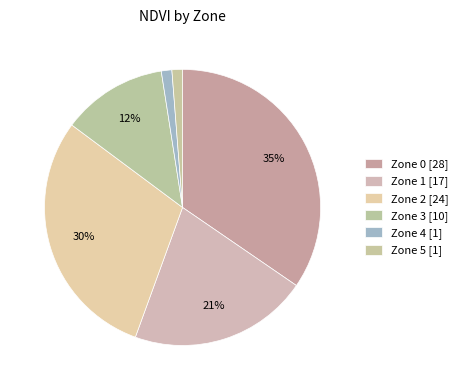

Count the number of slices in the pie.

6